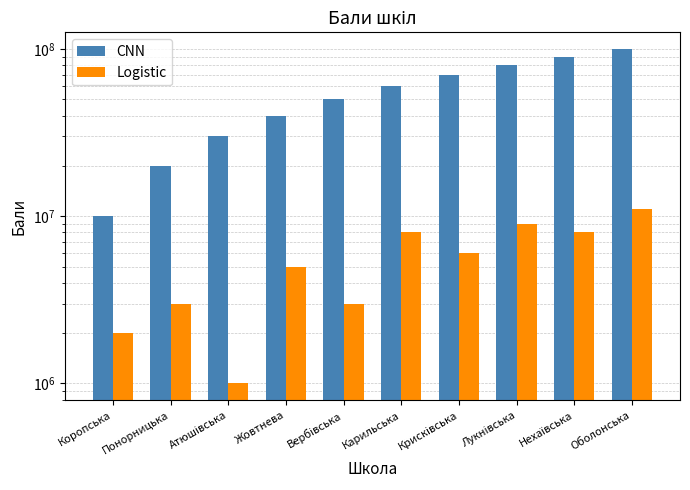

Is the value of CNN at Коропська greater than the value of Logistic at Карильська?

Yes